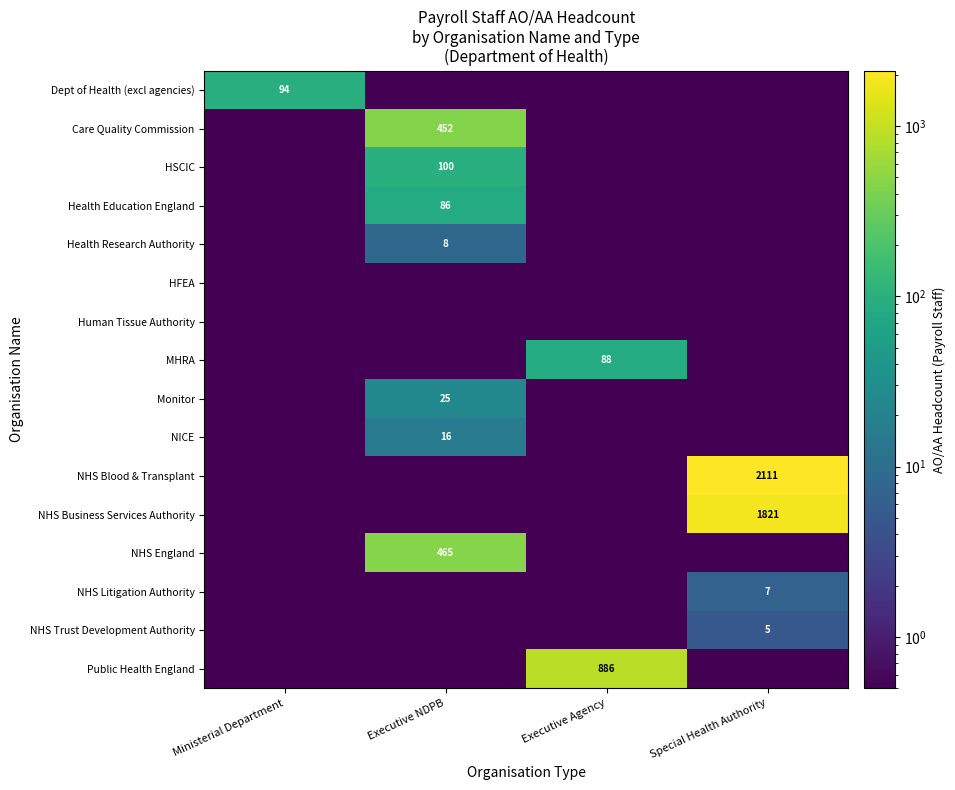

Between Special Health Authority and Executive Agency, which is larger?

Special Health Authority